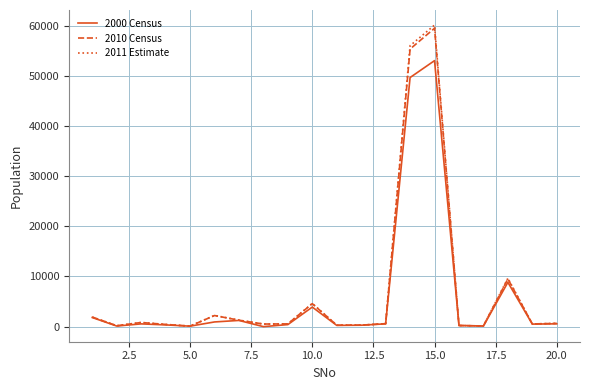

List the series in order of their peak value, highest first.

2011 Estimate, 2010 Census, 2000 Census